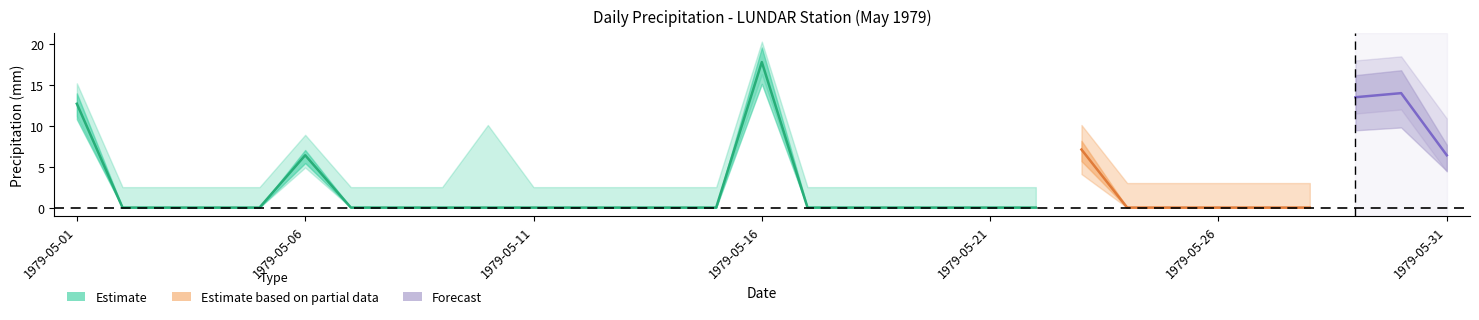

In Total Precip (mm), how many points are higher than both neighbors (excluding endpoints)?

5